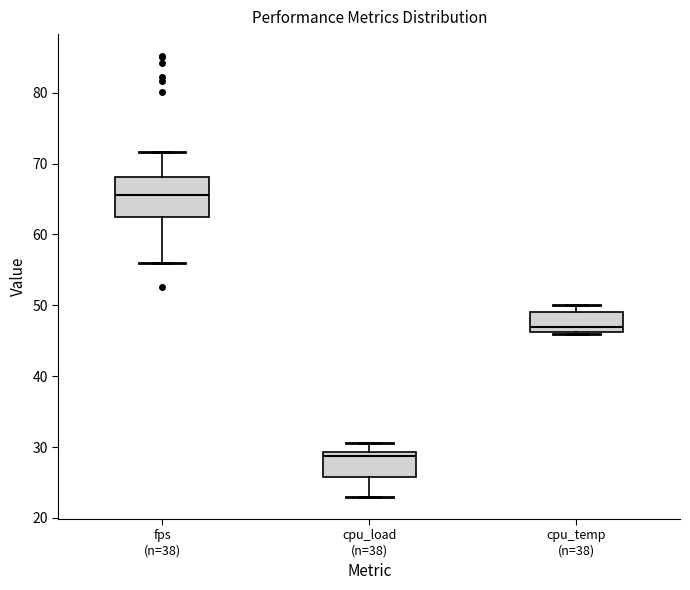

Comparing the boxes themselves (not the whiskers), which one is the tallest?

fps (n=38)